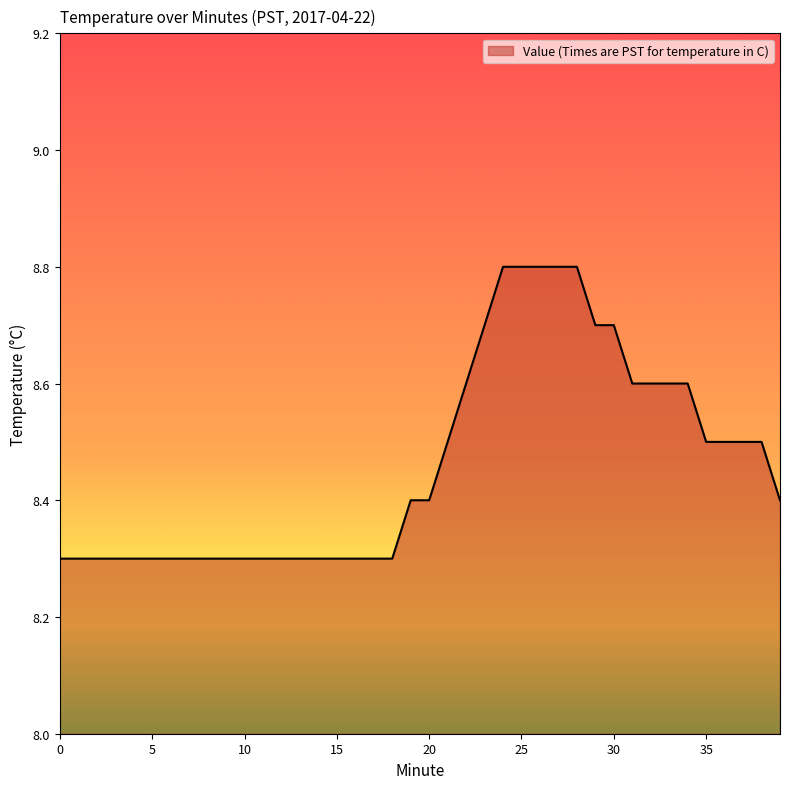

Rank the categories by value from highest to lowest.

24, 25, 26, 27, 28, 23, 29, 30, 22, 31, 32, 33, 34, 21, 35, 36, 37, 38, 19, 20, 39, 0, 1, 2, 3, 4, 5, 6, 7, 8, 9, 10, 11, 12, 13, 14, 15, 16, 17, 18